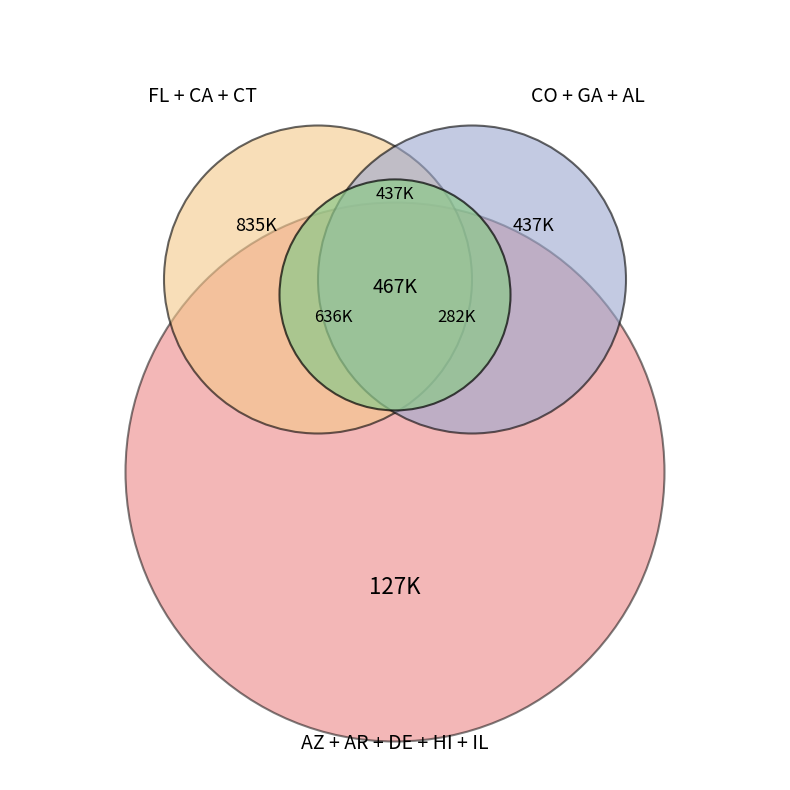

Is Hawaii the majority of the pie?

No